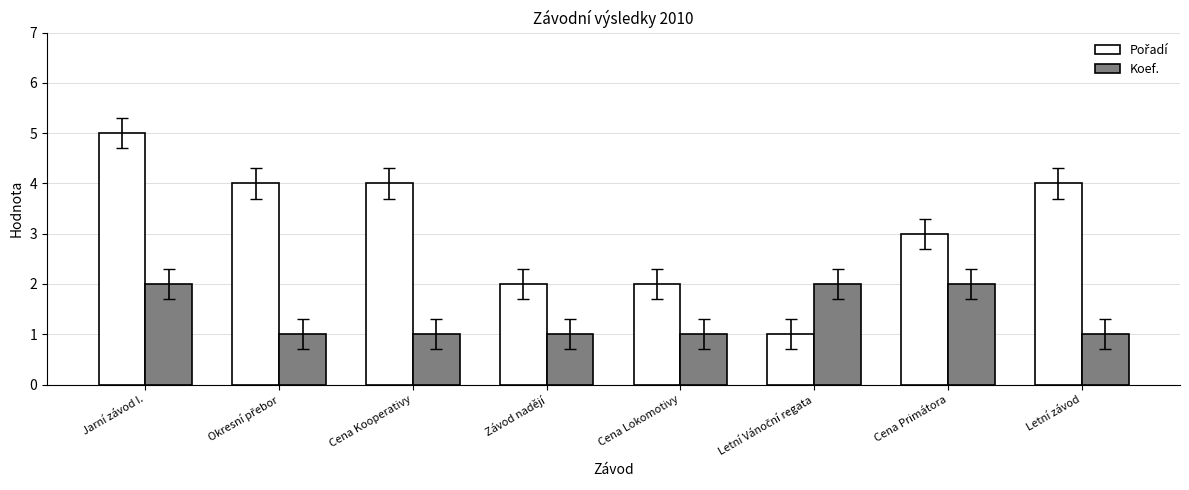

What is the sum of the Koef. values at Letní závod and Jarní závod I.?

3